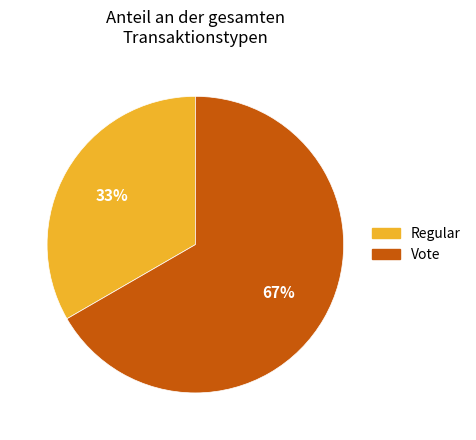

Which category accounts for the majority?

Vote